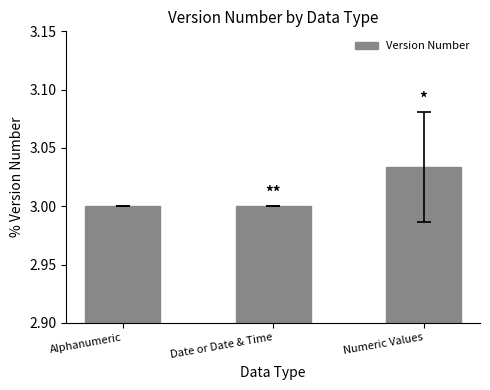

What is the ratio of the value at Numeric Values to the value at Alphanumeric?

1.0